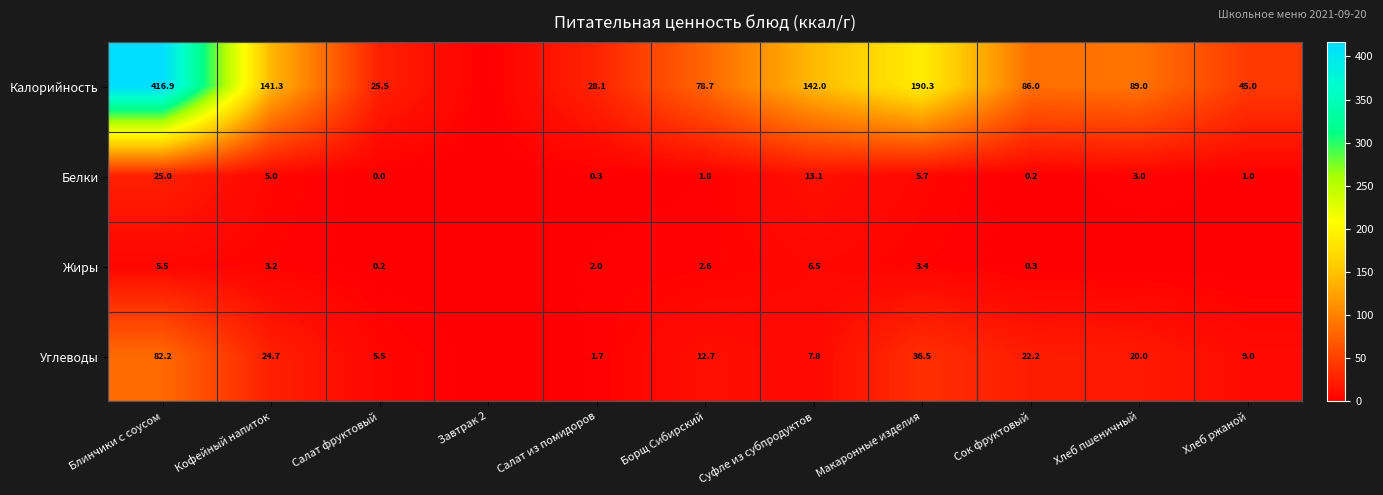

What is the total value across all series at Салат из помидоров?

32.1